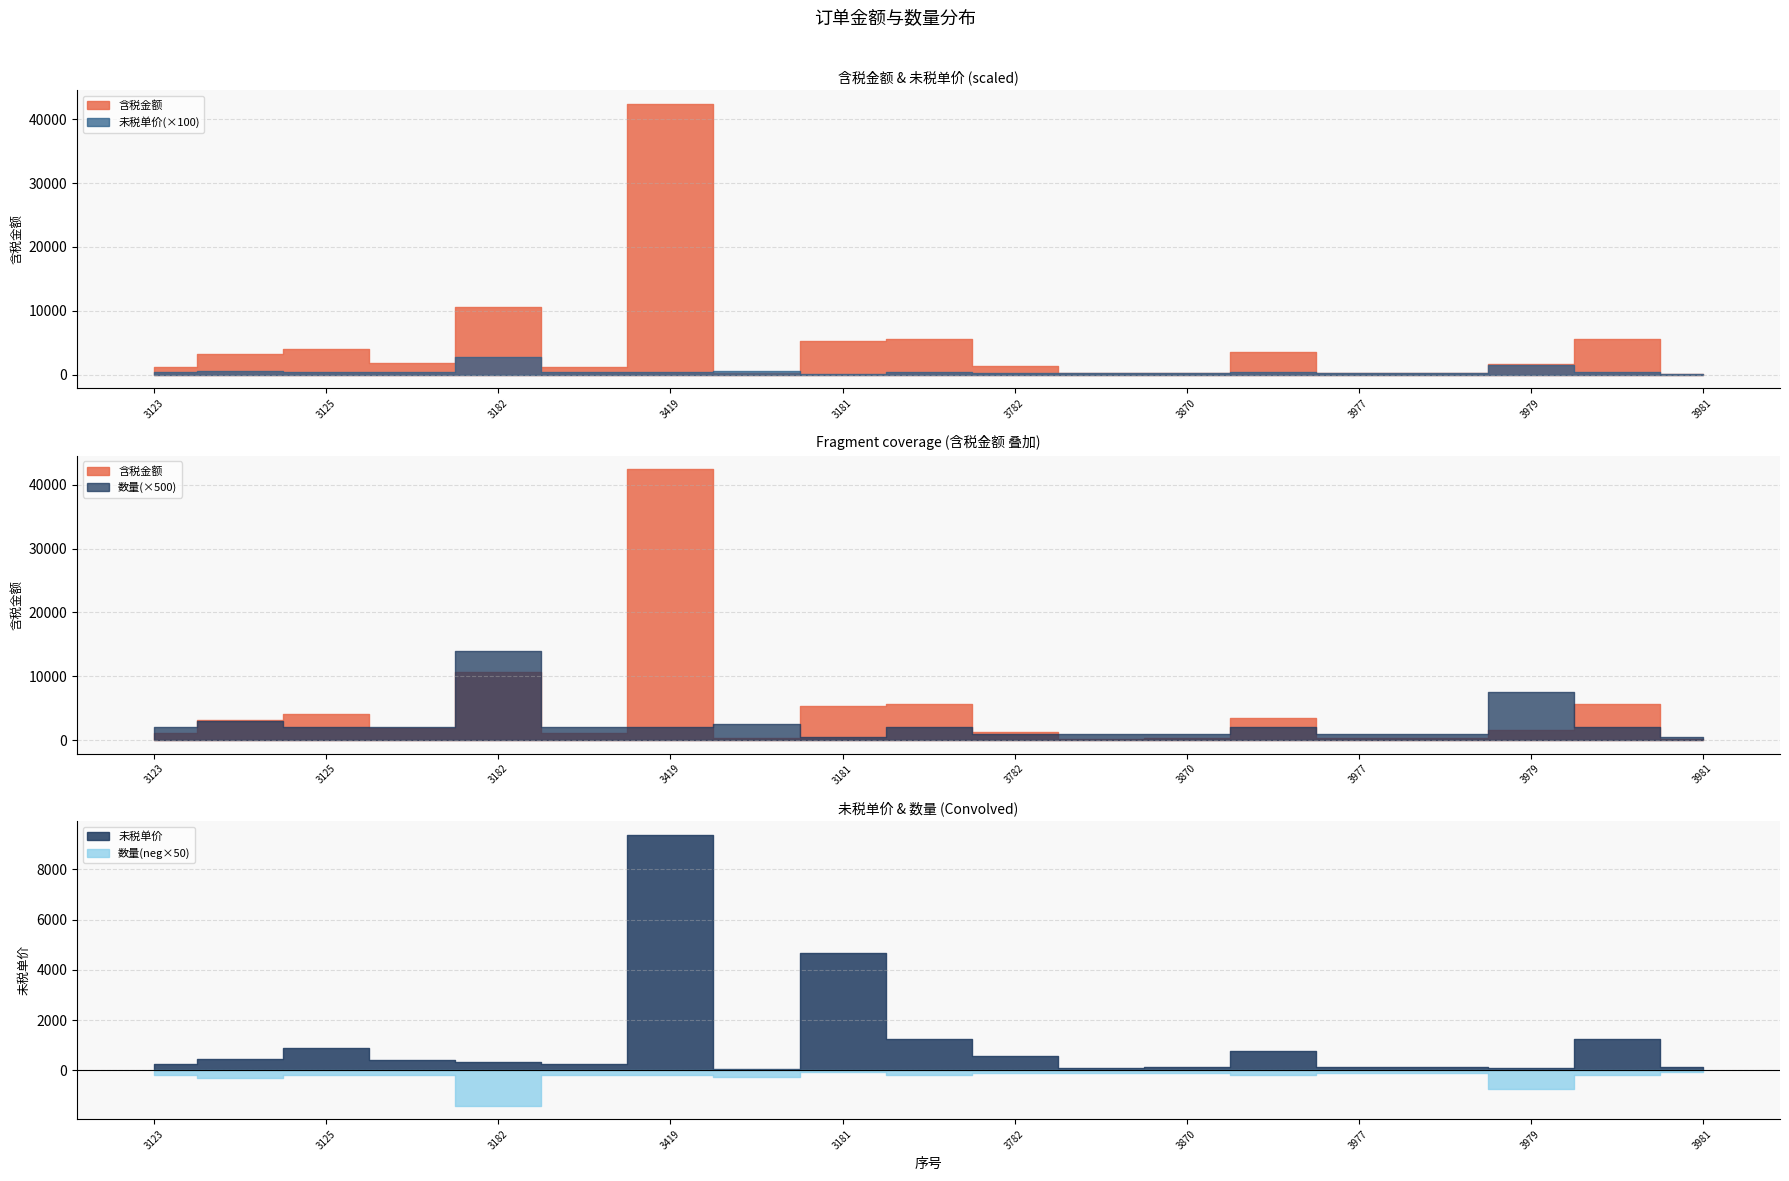

What is the label of the 18th point from the left?

3980